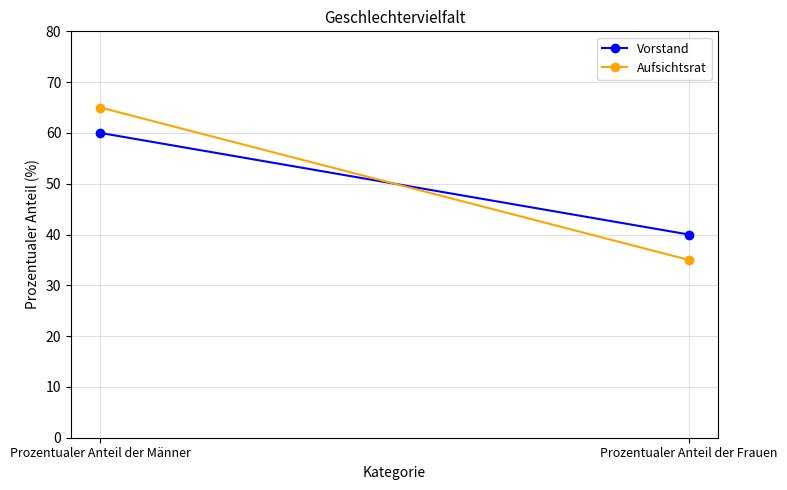

Which series has the widest spread of values?

Aufsichtsrat